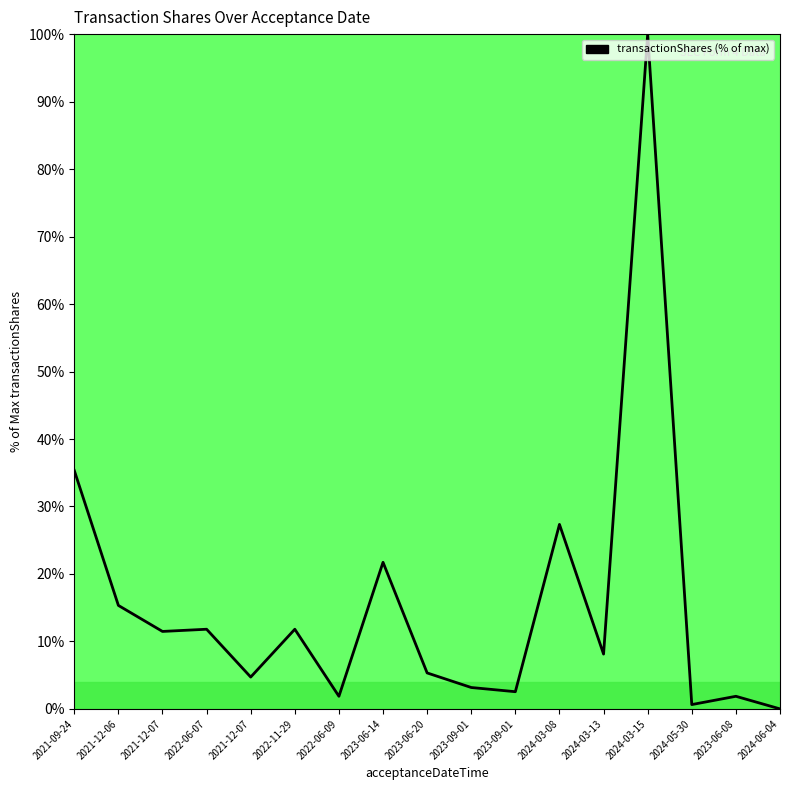

Does the chart display data point markers on the line(s)?

No